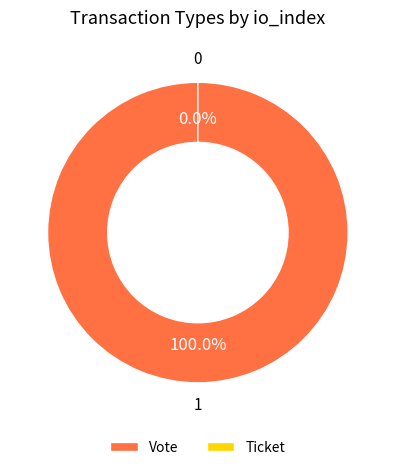

What percentage is the Vote slice, to the nearest percent?

100%